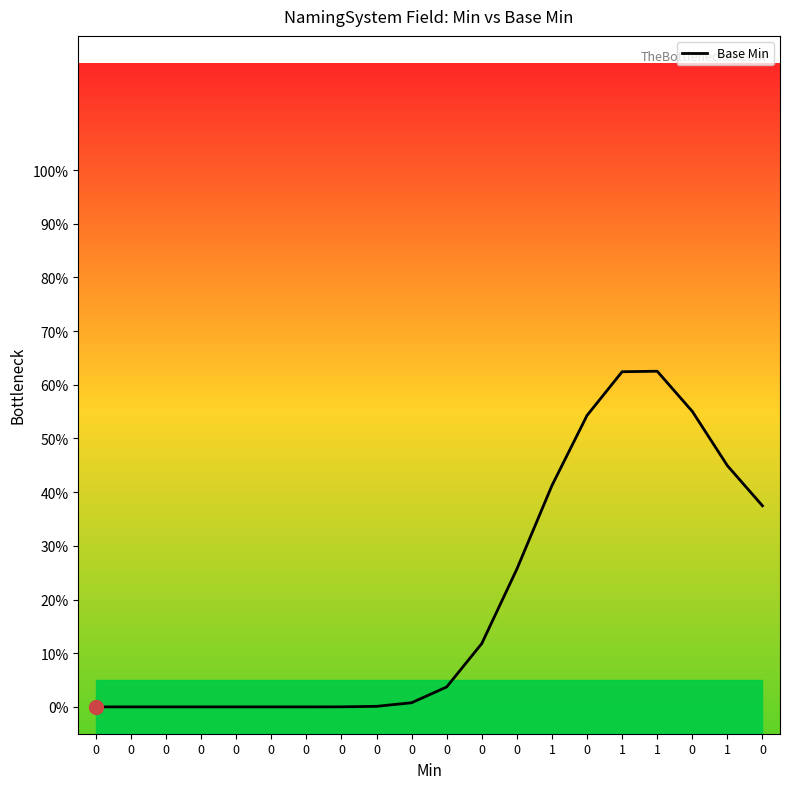

List the labels in order of value, largest first.

1, 1, 0, 0, 1, 1, 0, 0, 0, 0, 0, 0, 0, 0, 0, 0, 0, 0, 0, 0